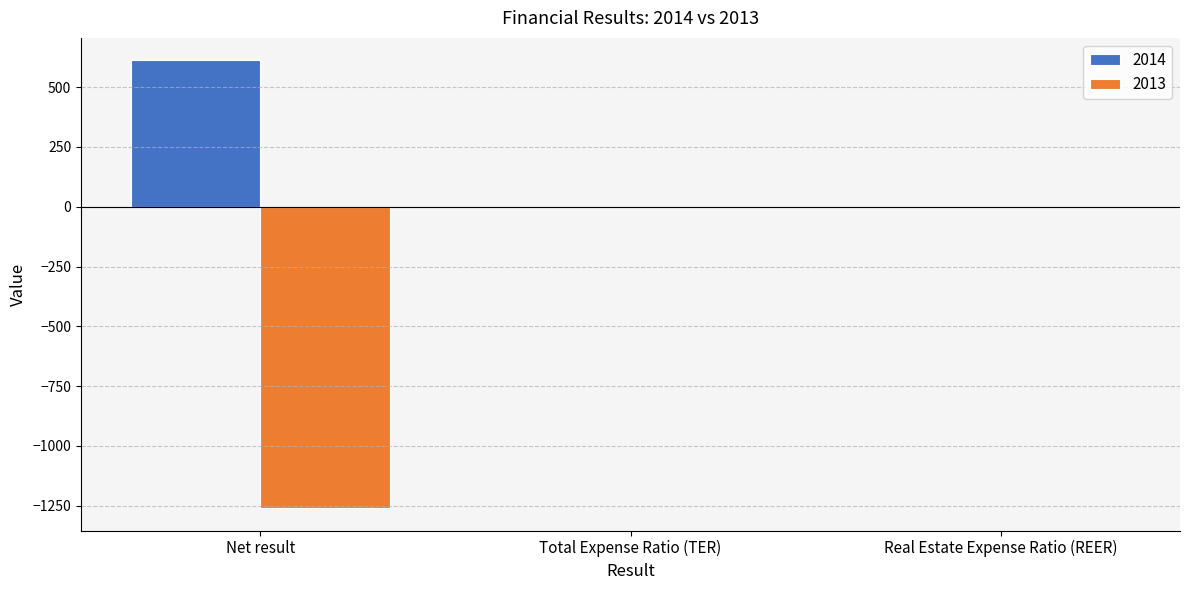

What is the highest value of the 2014 series?

612.4